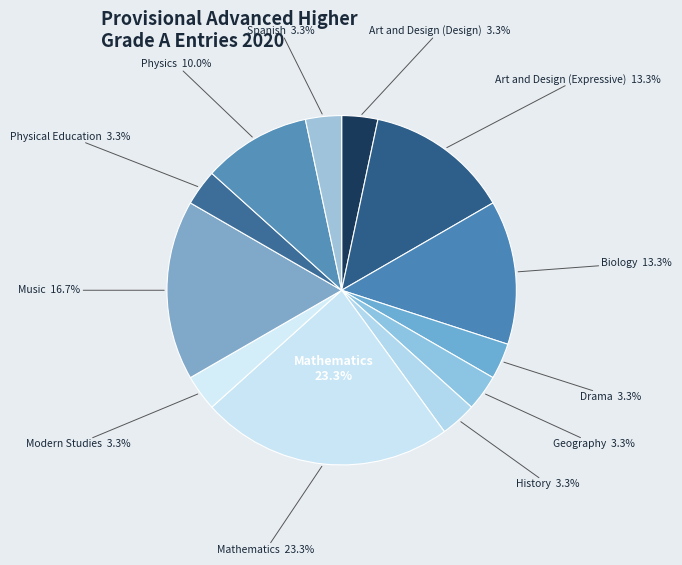

Count the number of slices in the pie.

12